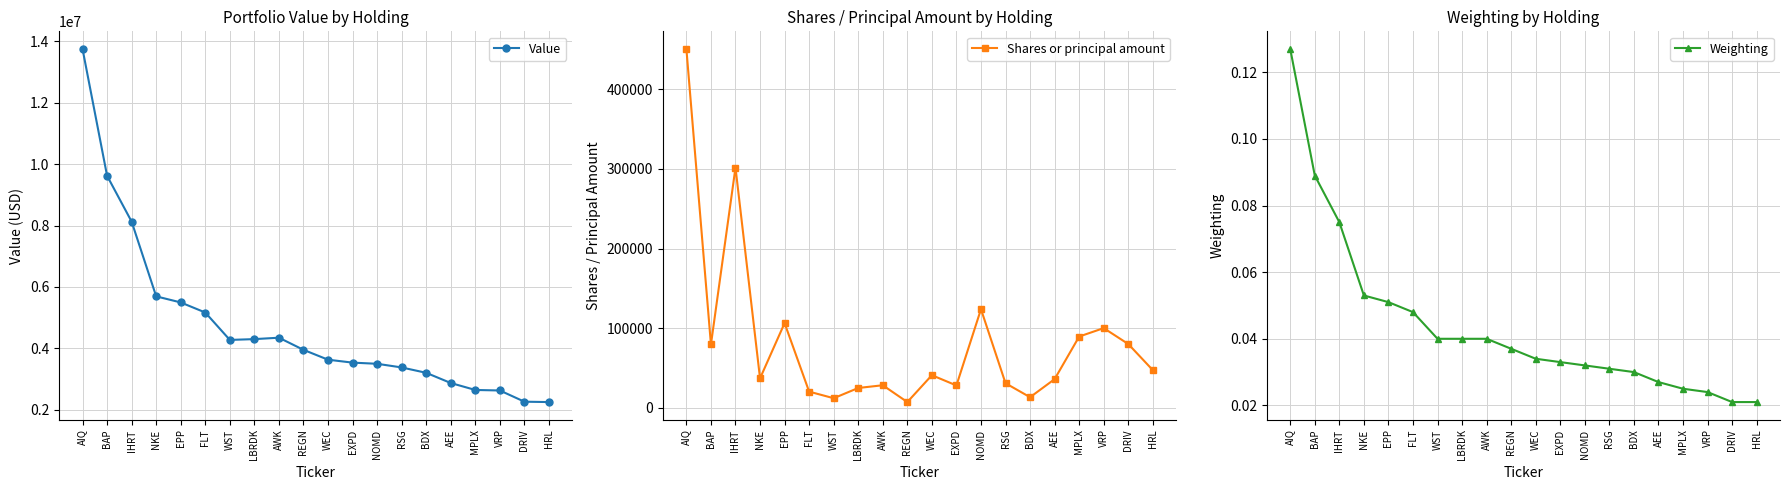

What is the difference between the maximum and second lowest values in the Weighting series?

0.1